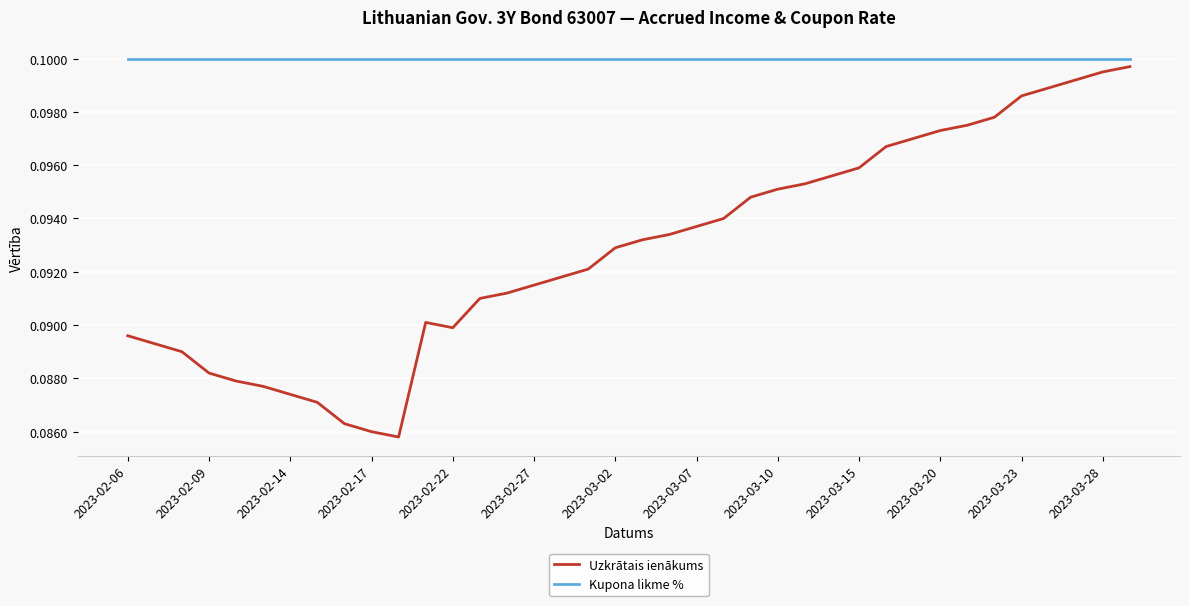

Which series has the largest total across all categories?

Kupona likme %